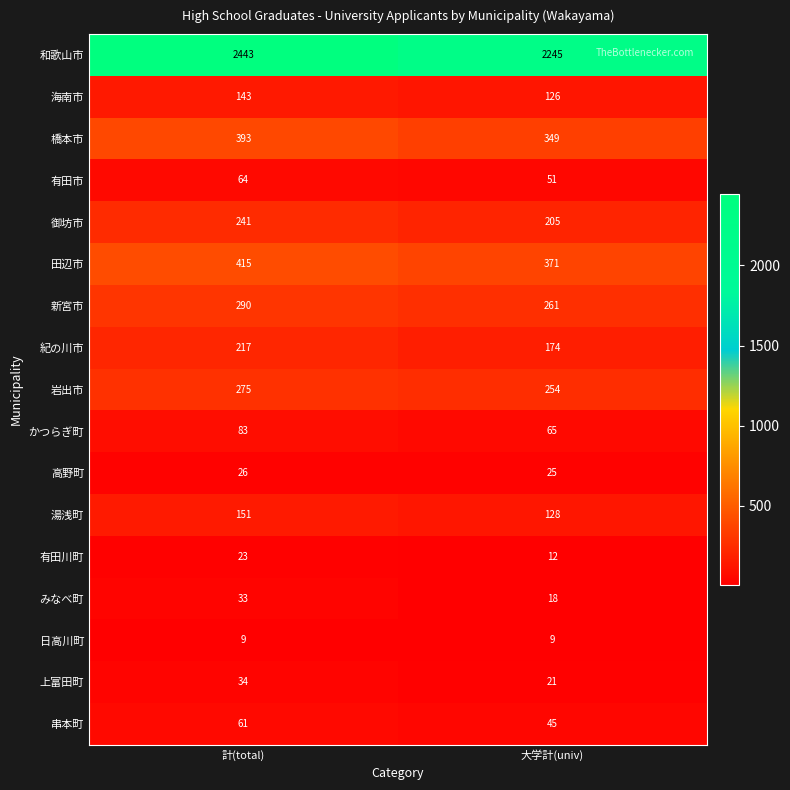

What is the total value across all series at 計(total)?

4901